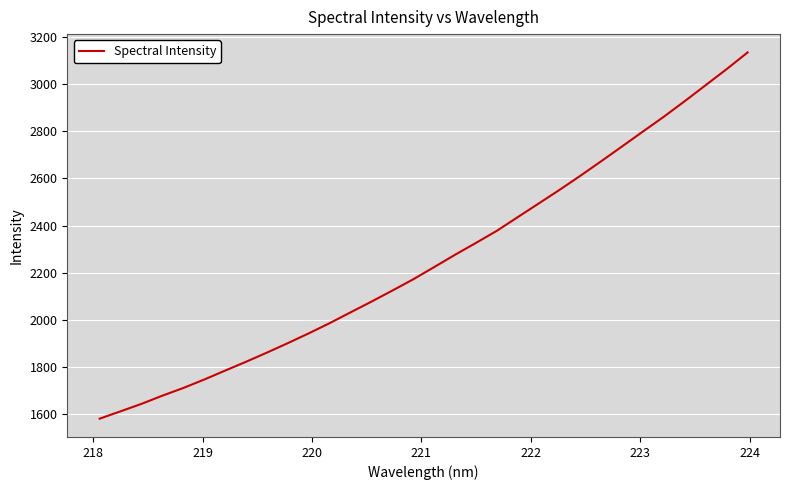

What is the difference between the second highest and minimum values?

1481.1